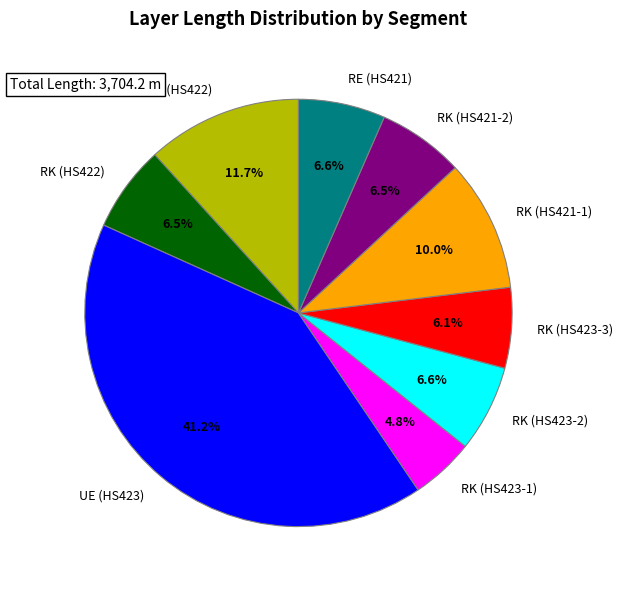

What is the largest slice in the pie chart?

UE (HS423)